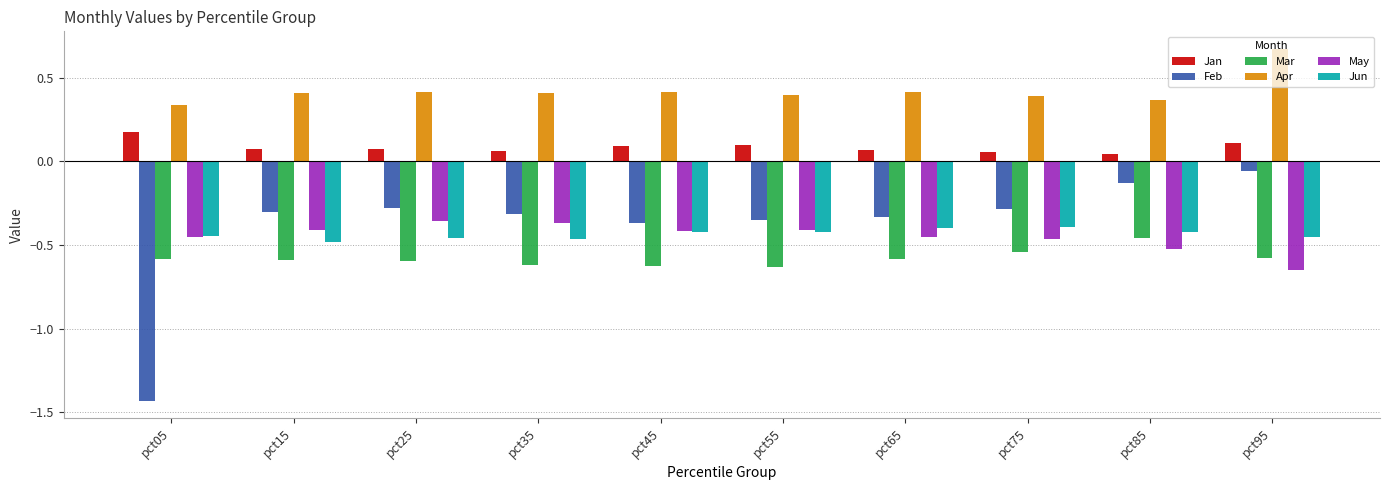

What is the spread (max minus min) of values at pct95?

1.3